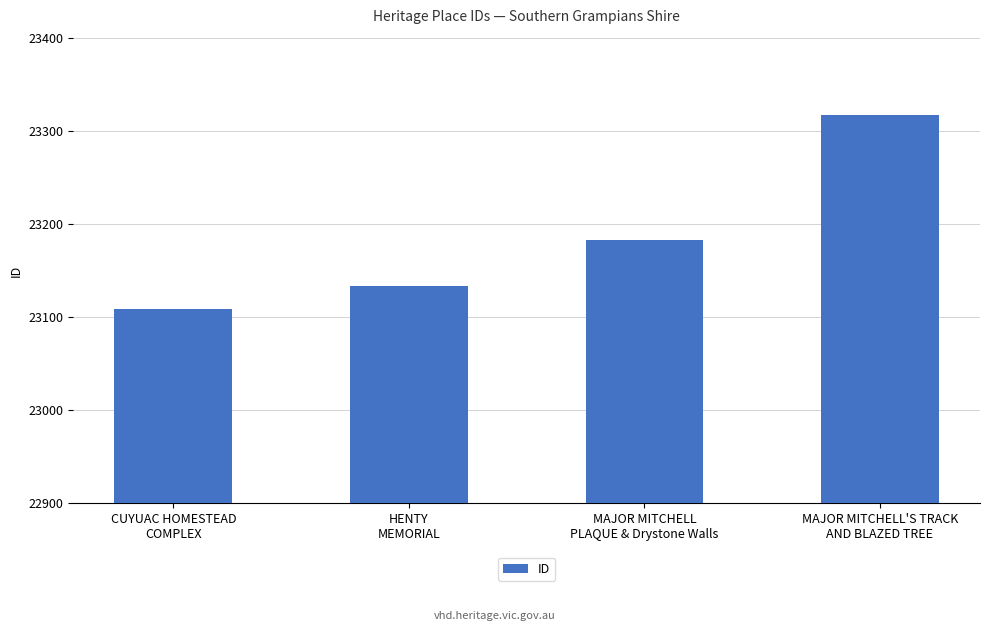

What is the difference between the maximum and second lowest values?

184